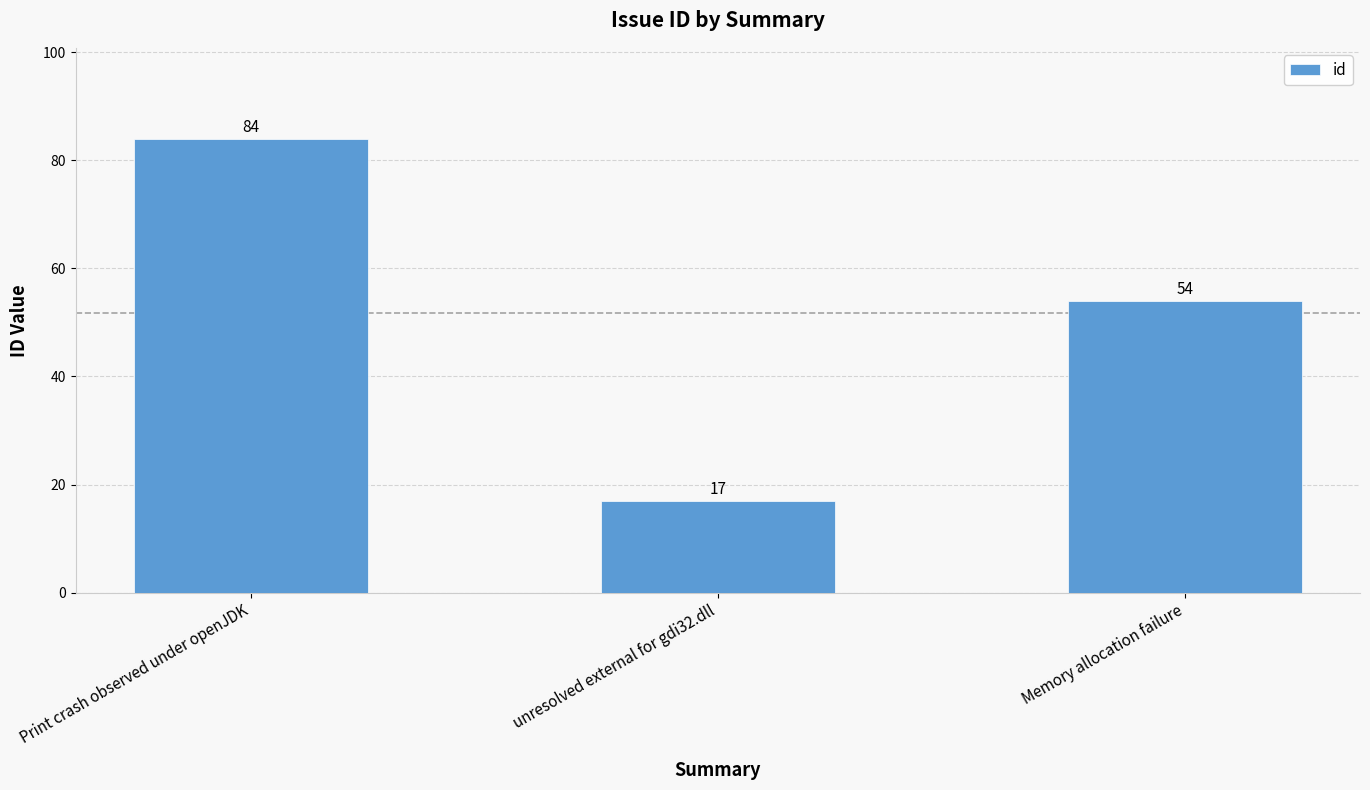

What is the label of the 1st bar from the right?

Memory allocation failure